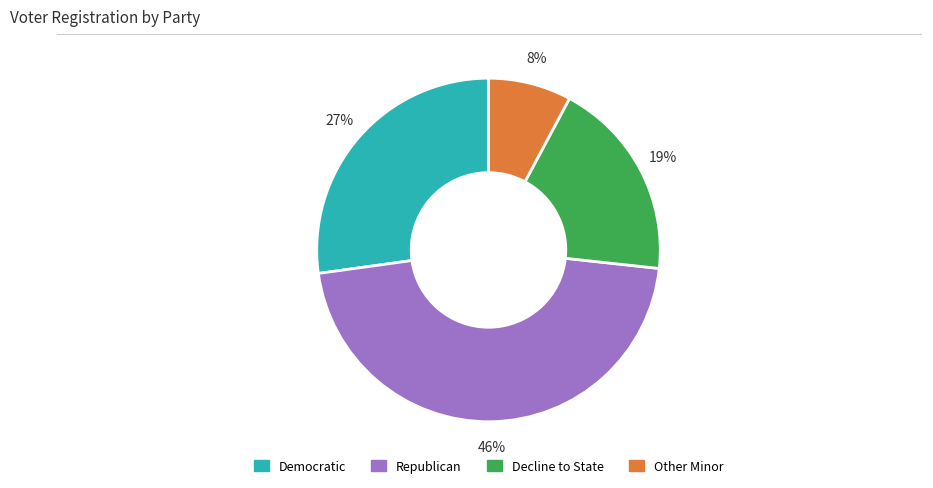

To the nearest percent, what is the difference between the largest and smallest slice percentages?

38%